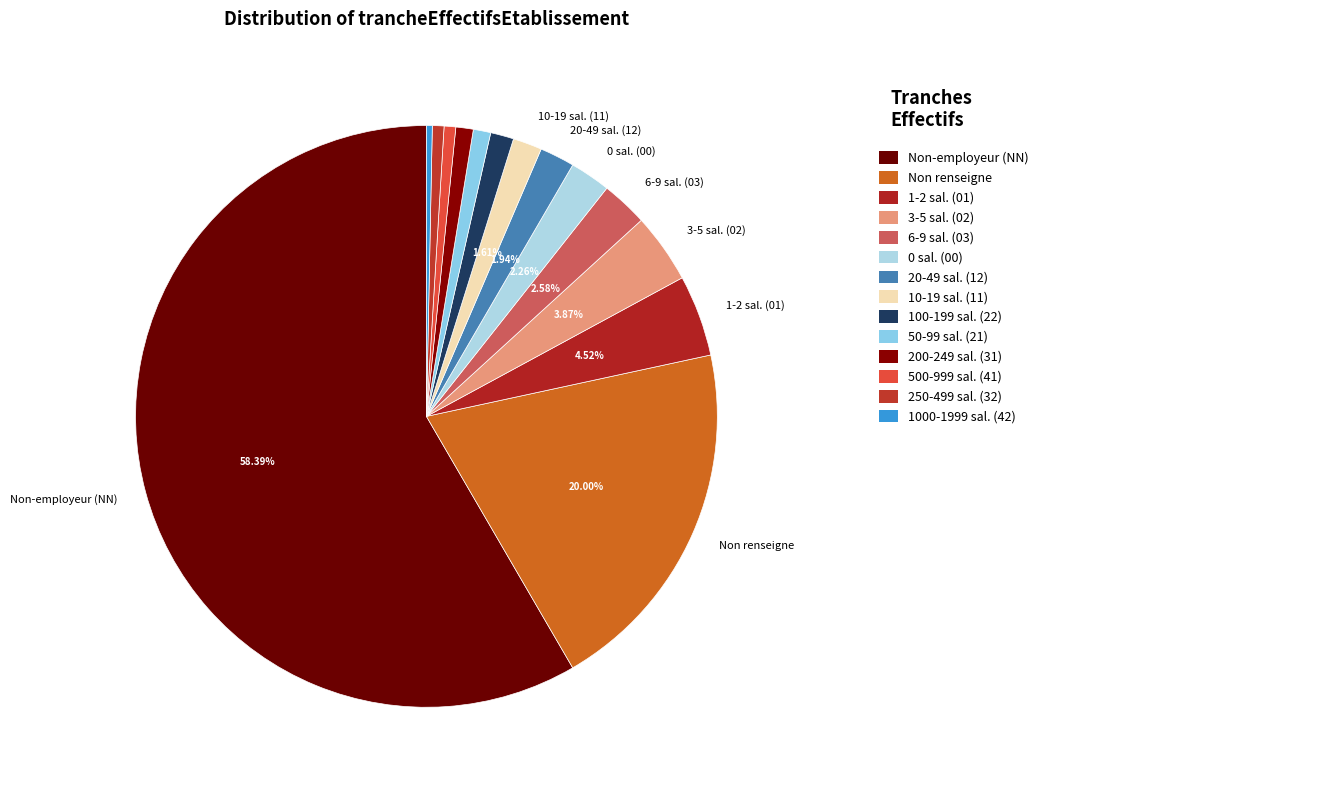

How many slices are in this pie chart?

14